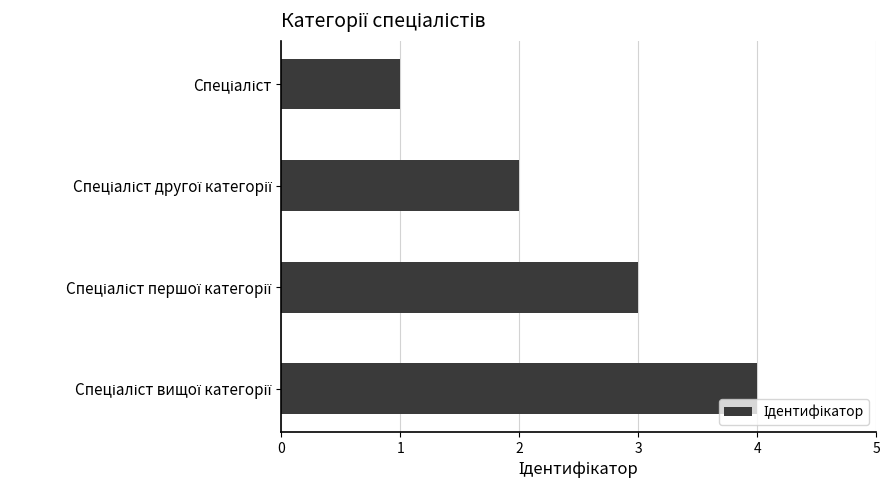

What is the sum of all values?

10